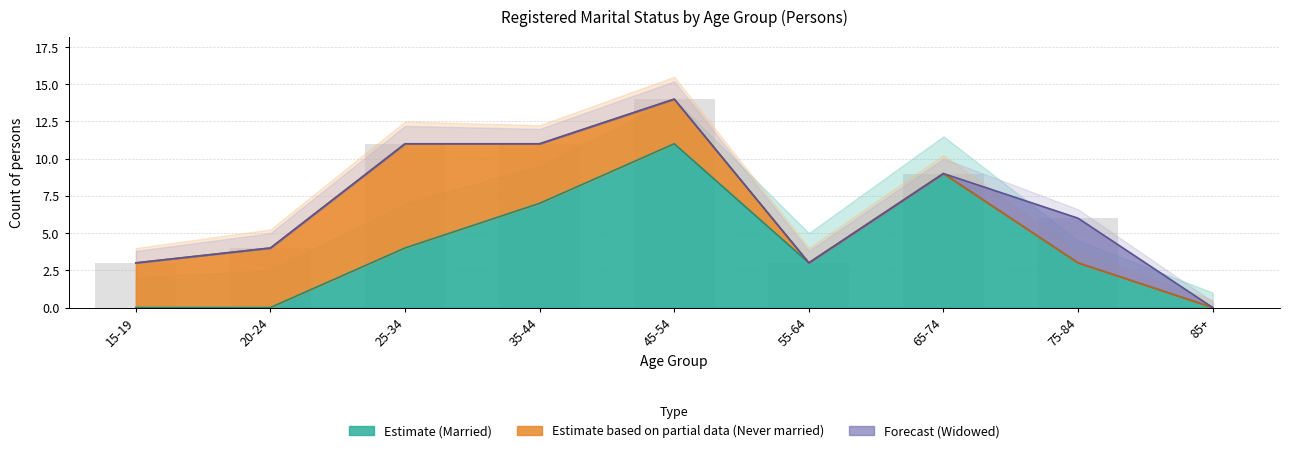

How many groups of bars are there?

9